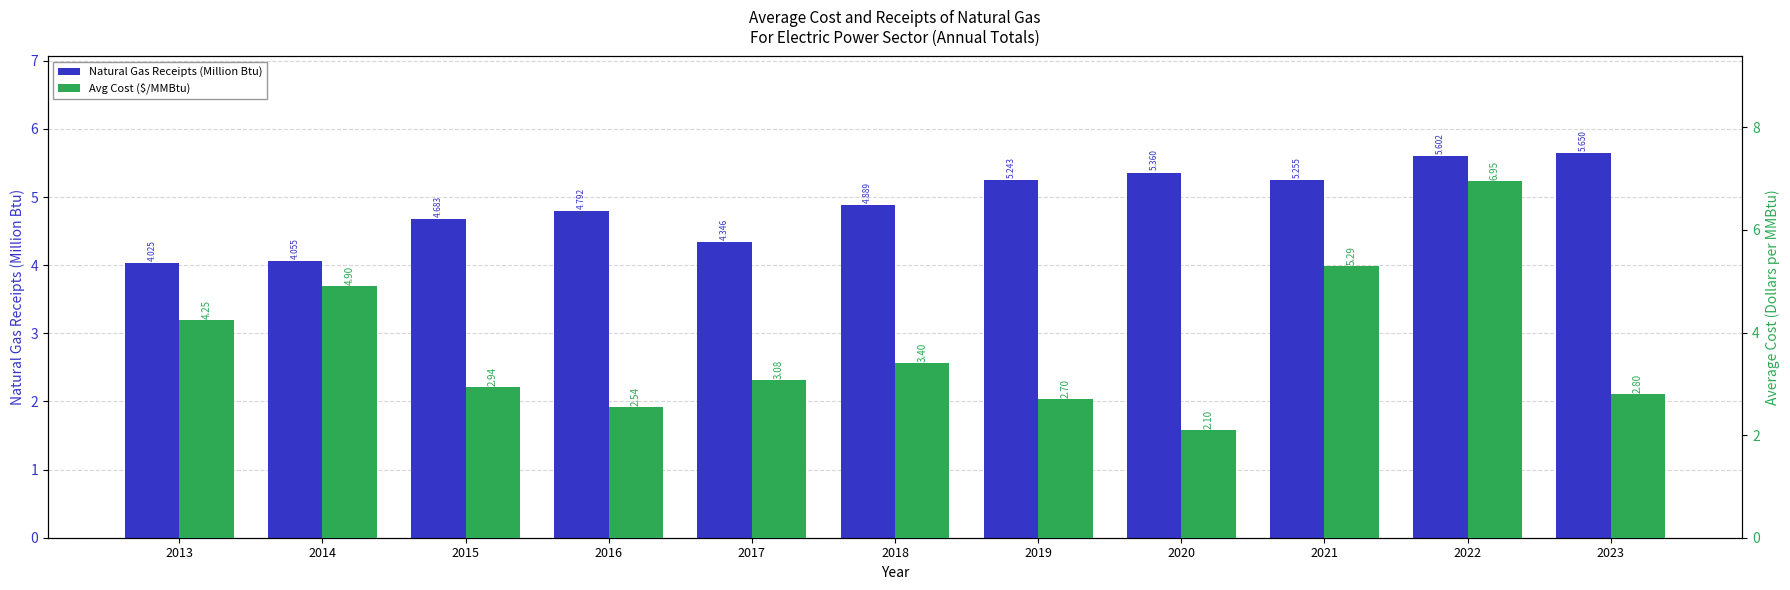

Reading left to right, what are all the values shown in this chart?

Natural Gas Receipts (Million Btu): 2013=4.0	2014=4.1	2015=4.7	2016=4.8	2017=4.3	2018=4.9	2019=5.2	2020=5.4	2021=5.3	2022=5.6	2023=5.6
Avg Cost ($/MMBtu): 2013=4.2	2014=4.9	2015=2.9	2016=2.5	2017=3.1	2018=3.4	2019=2.7	2020=2.1	2021=5.3	2022=7.0	2023=2.8